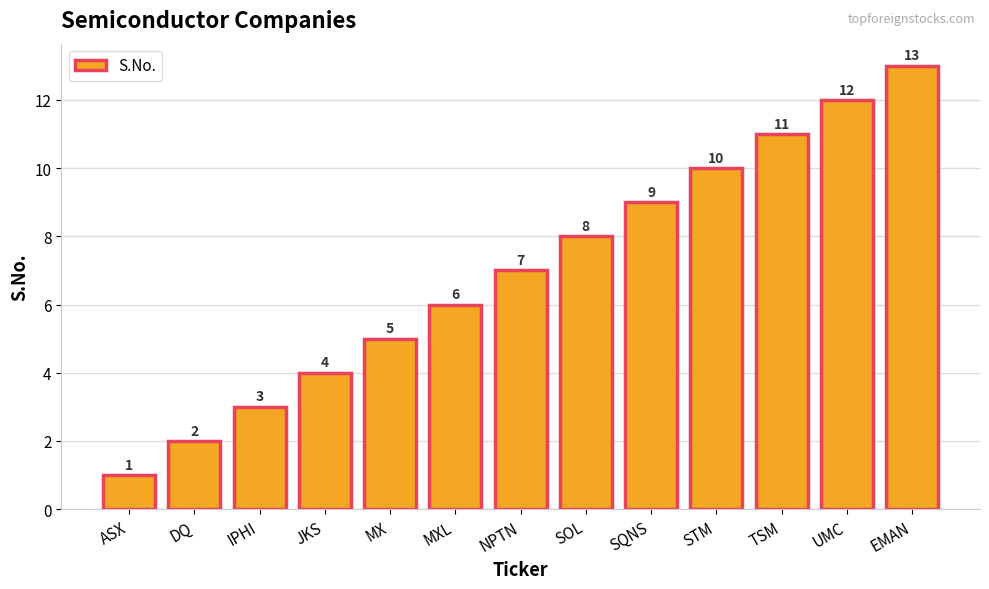

Reading left to right, list all the values displayed in this chart.

1	2	3	4	5	6	7	8	9	10	11	12	13